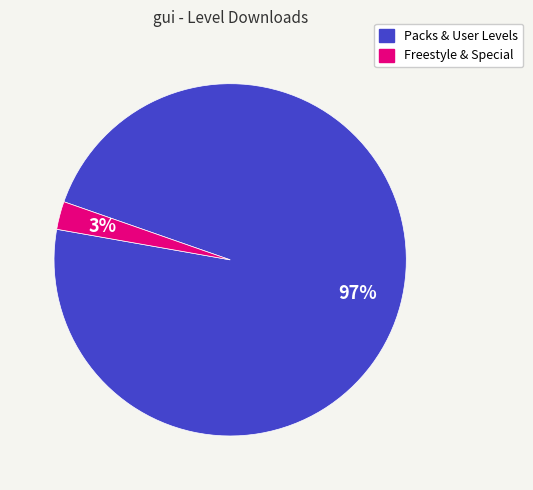

Does any single category account for the majority?

Yes